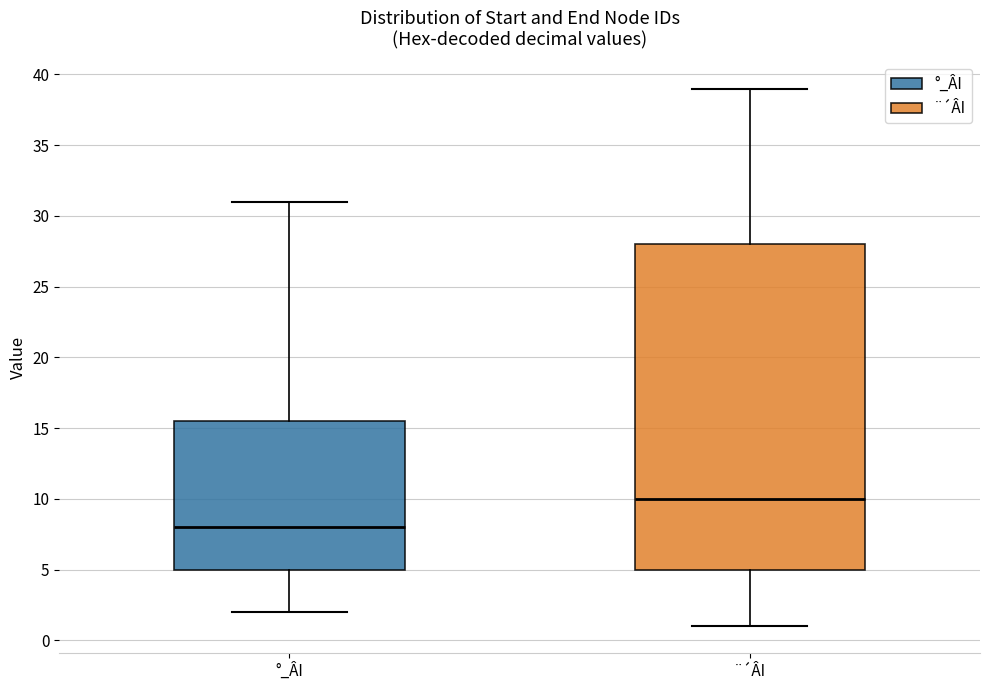

Which box's median line is the lowest?

°_ÂI